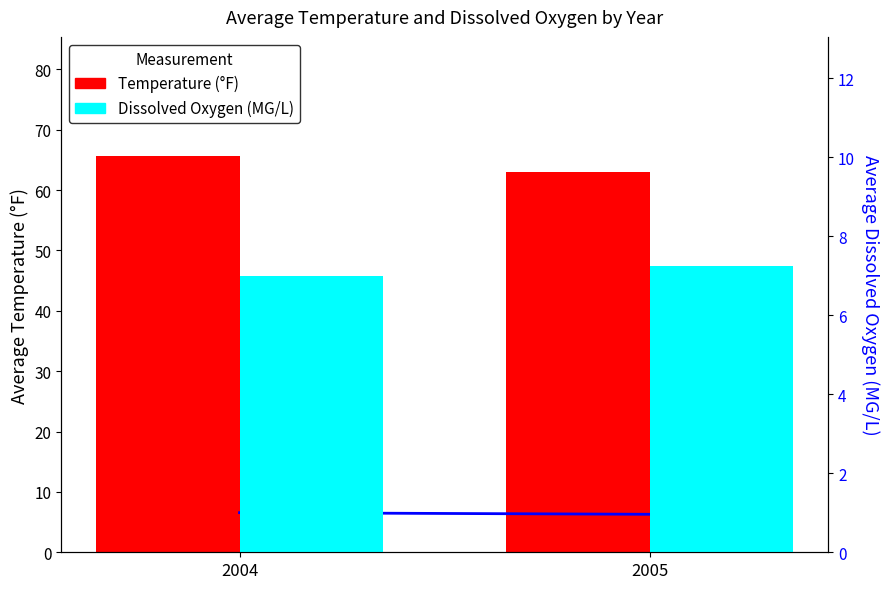

Rank the series by their maximum value, from lowest to highest.

Trend, Dissolved Oxygen (MG/L), Temperature (°F)